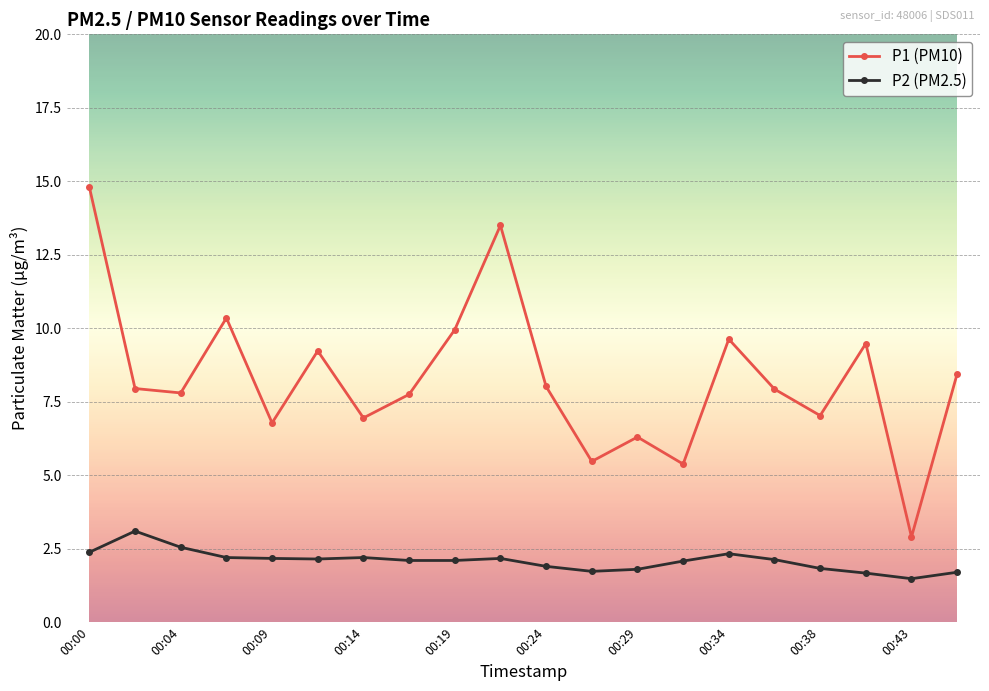

List the series in order of their peak value, highest first.

P1 (PM10), P2 (PM2.5)